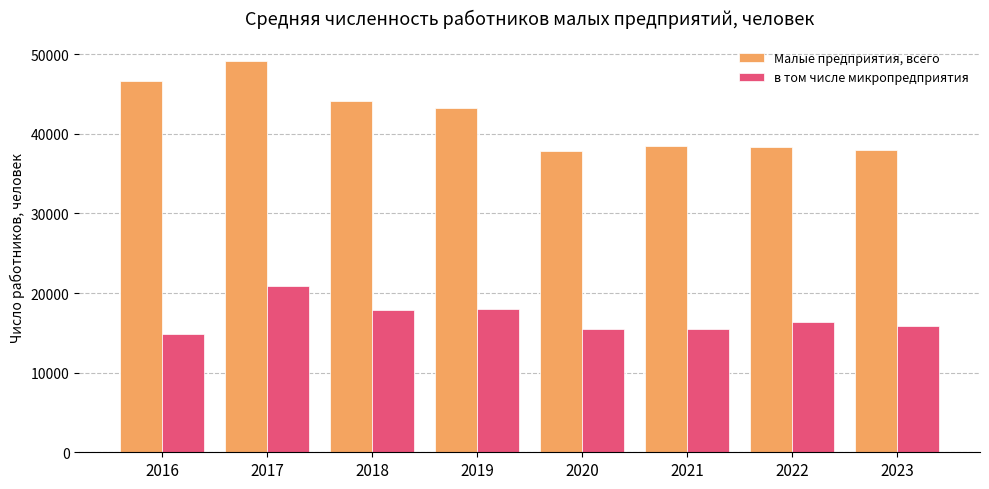

The value of в том числе микропредприятия at 2020 is 9360. True or false?

False